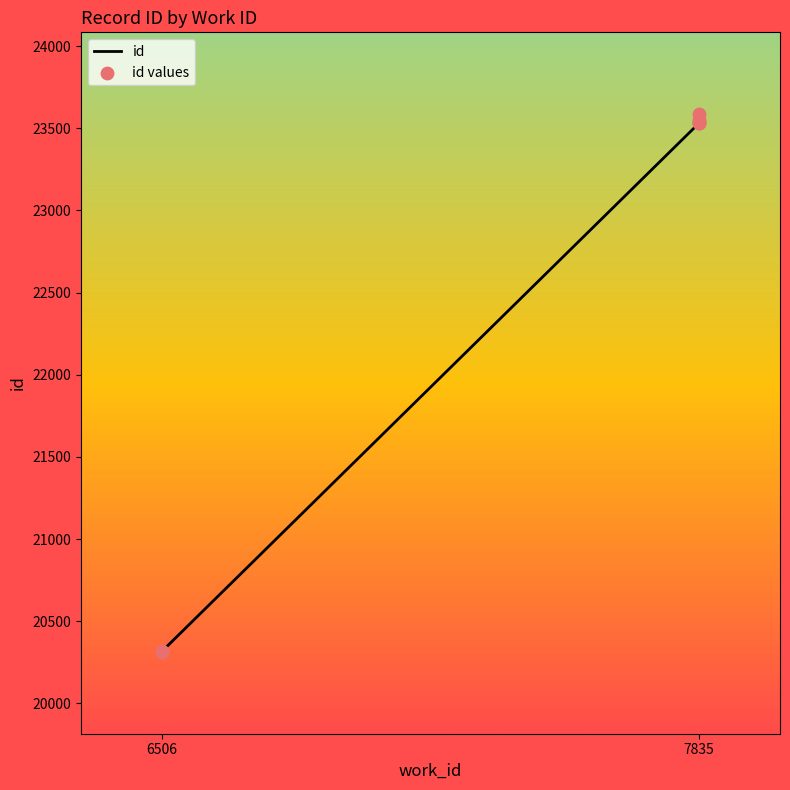

What are all the series names shown in the legend?

id, id values